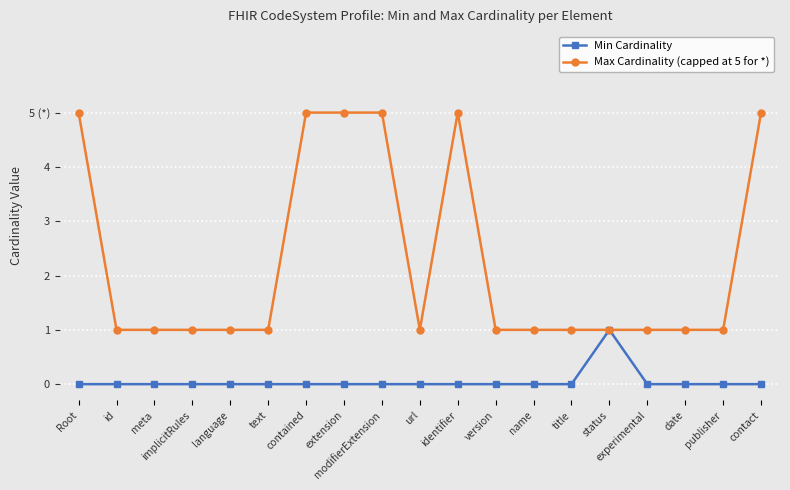

What is the spread (max minus min) of values at id?

1